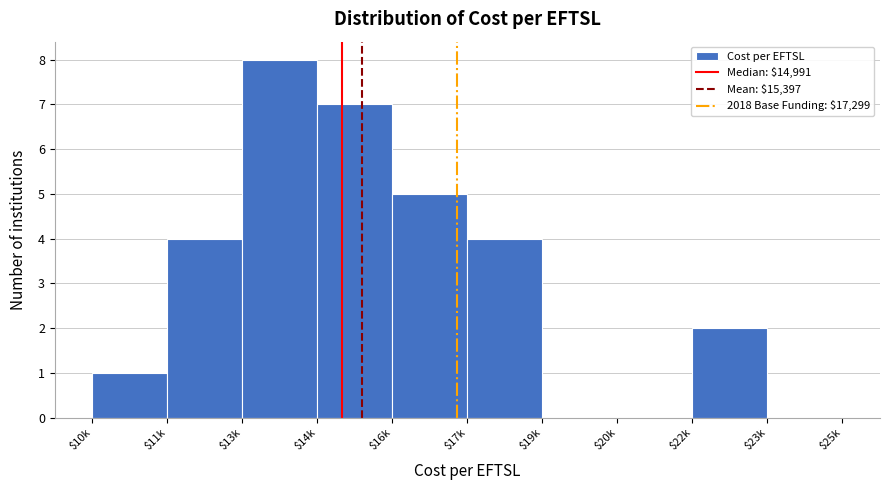

What is the sum of all values?

31